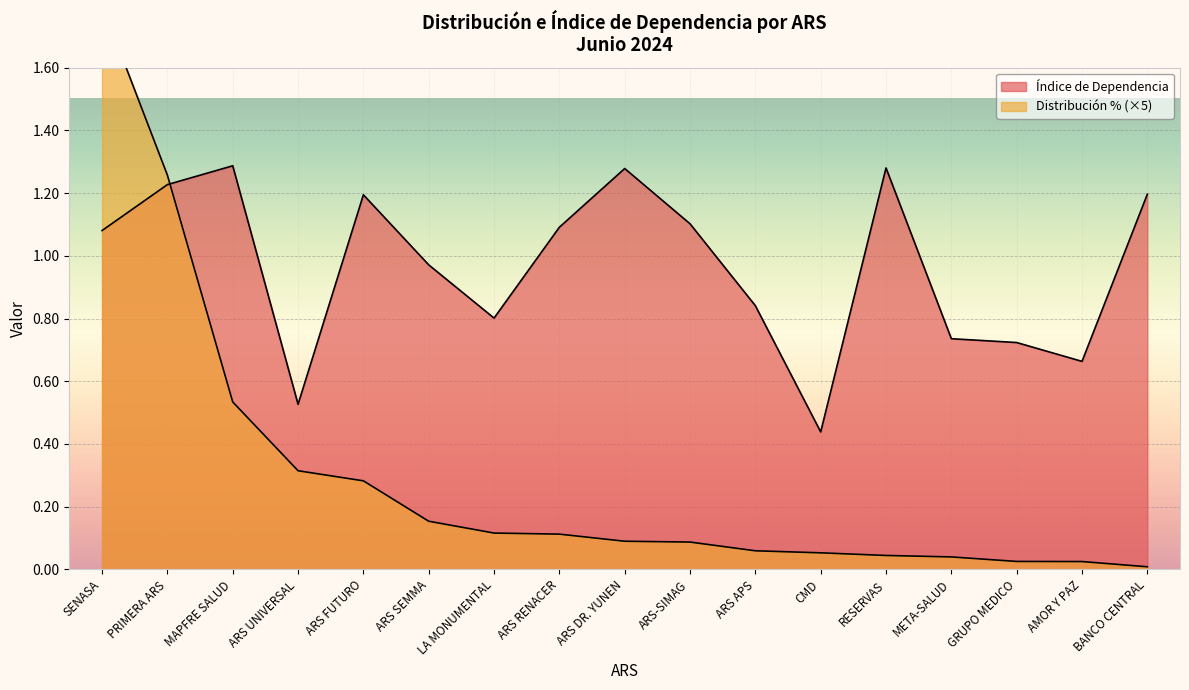

Rank the series by their maximum value, from highest to lowest.

Distribución %, Índice de Dependencia